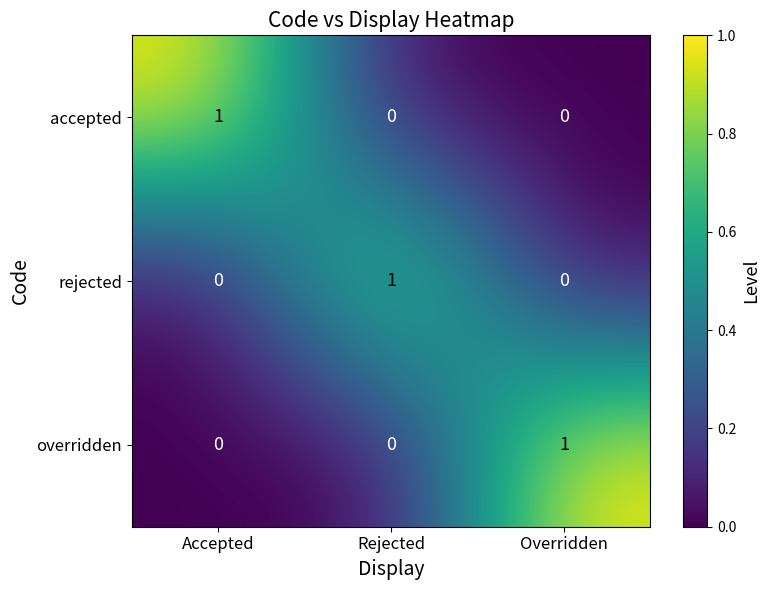

Reading left to right, what are all the values shown in this chart?

accepted: Accepted=1	Rejected=0	Overridden=0
rejected: Accepted=0	Rejected=1	Overridden=0
overridden: Accepted=0	Rejected=0	Overridden=1